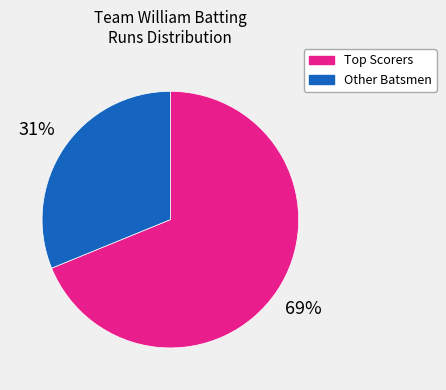

Is there any slice that represents more than half of the pie?

Yes